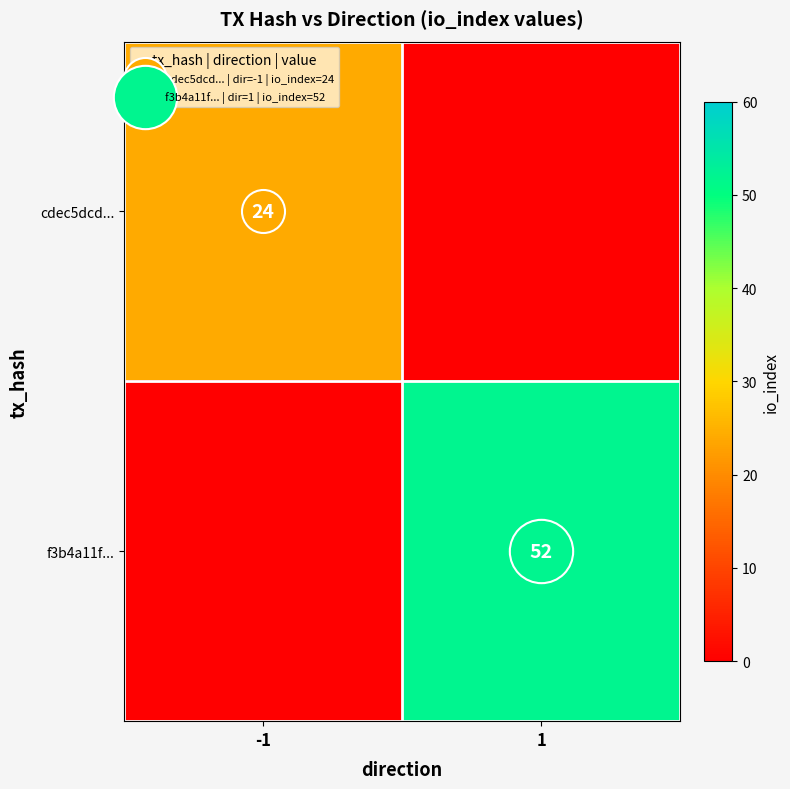

What is the difference between the f3b4a11f... values at -1 and 1?

52